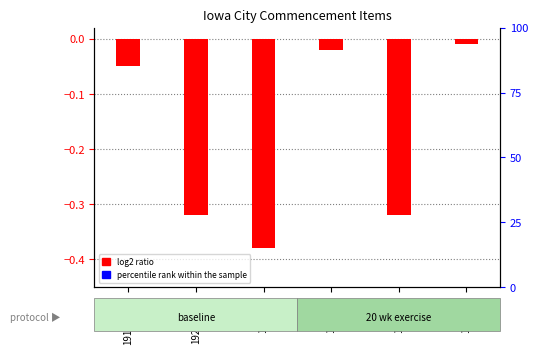

What is the label of the 6th bar from the right?

1910/1919